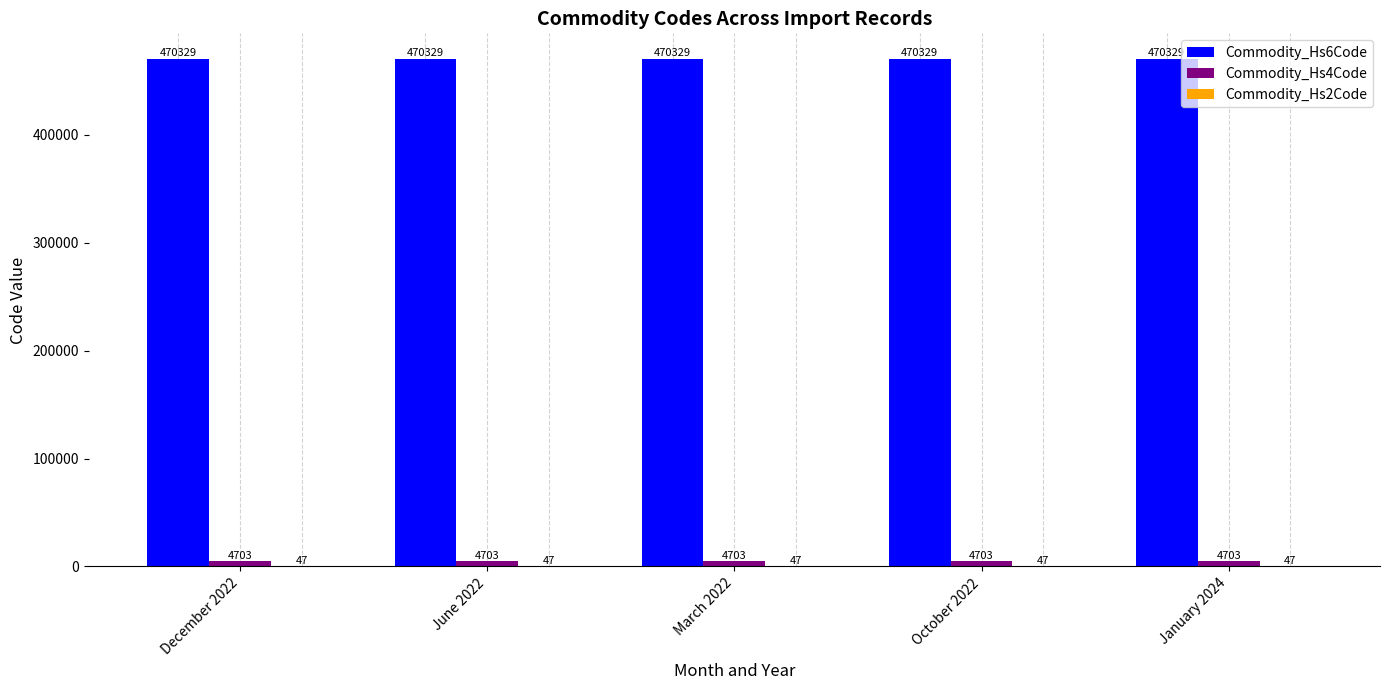

Count the number of data series in this chart.

3